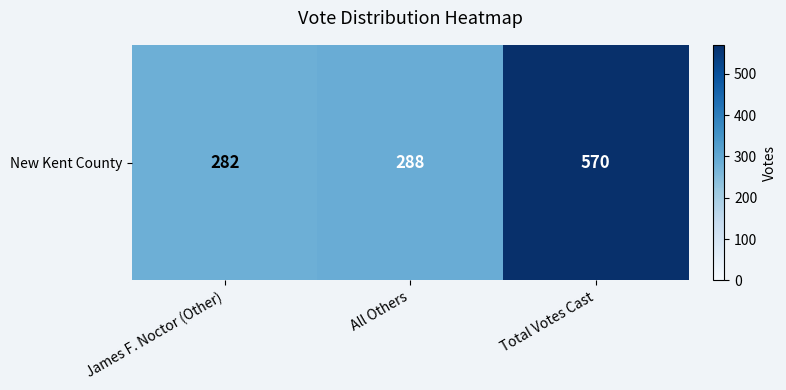

Is it true that the value at James F. Noctor (Other) is 282?

True